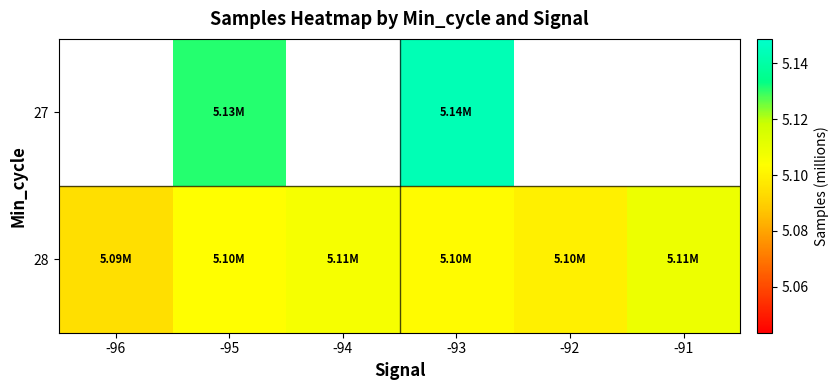

Rank the series at -95 from lowest to highest value.

28, 27